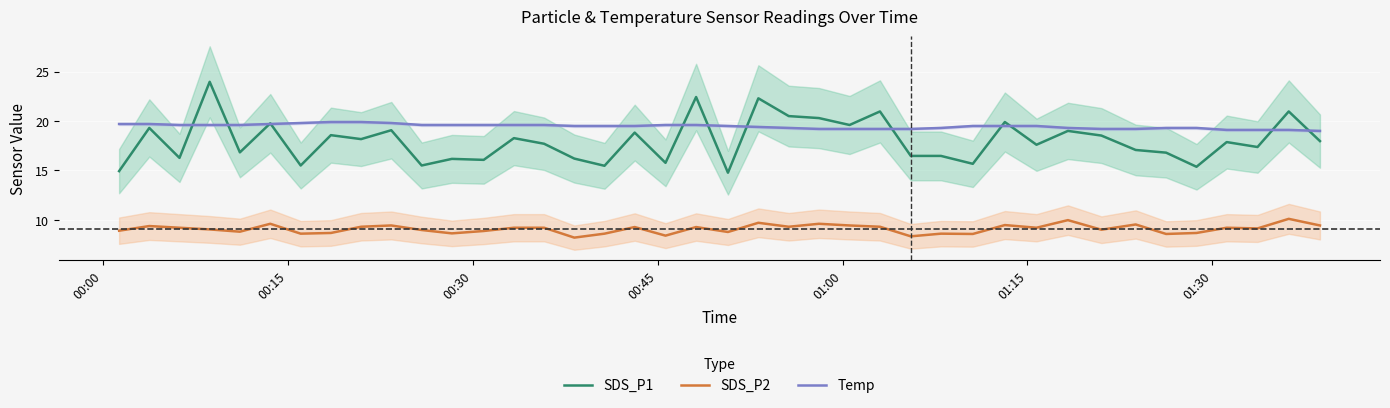

What is the minimum value for SDS_P2?

8.2